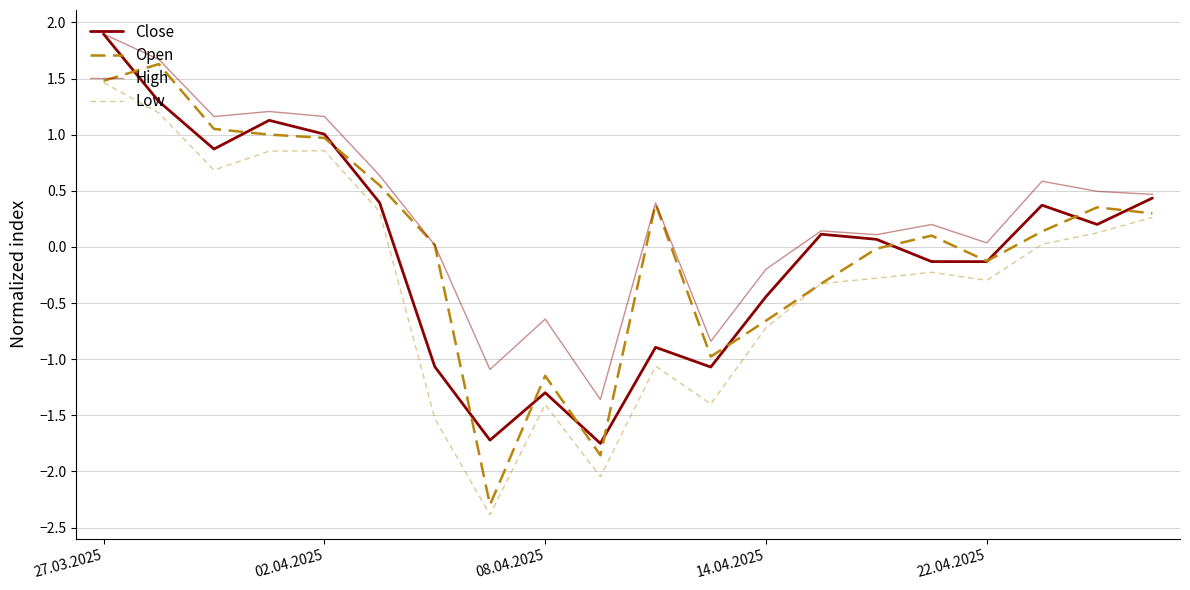

Does the chart display data point markers on the line(s)?

No